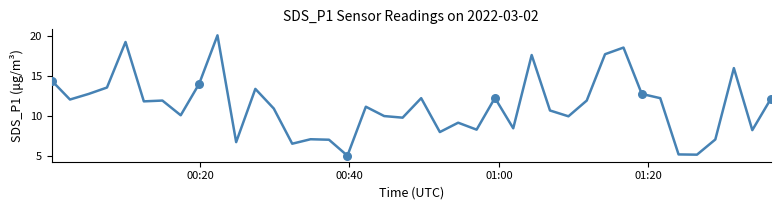

What is the greatest value displayed?

20.1